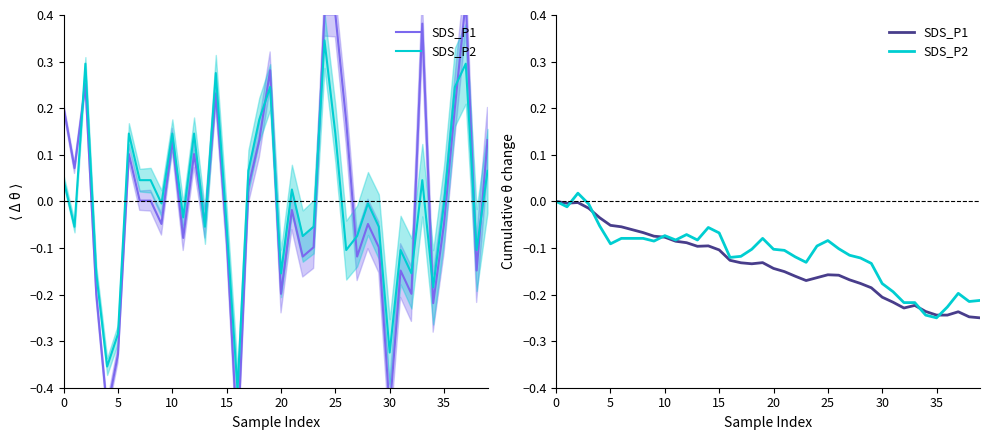

What is the difference between the maximum and minimum values in the SDS_P1 series?

0.2